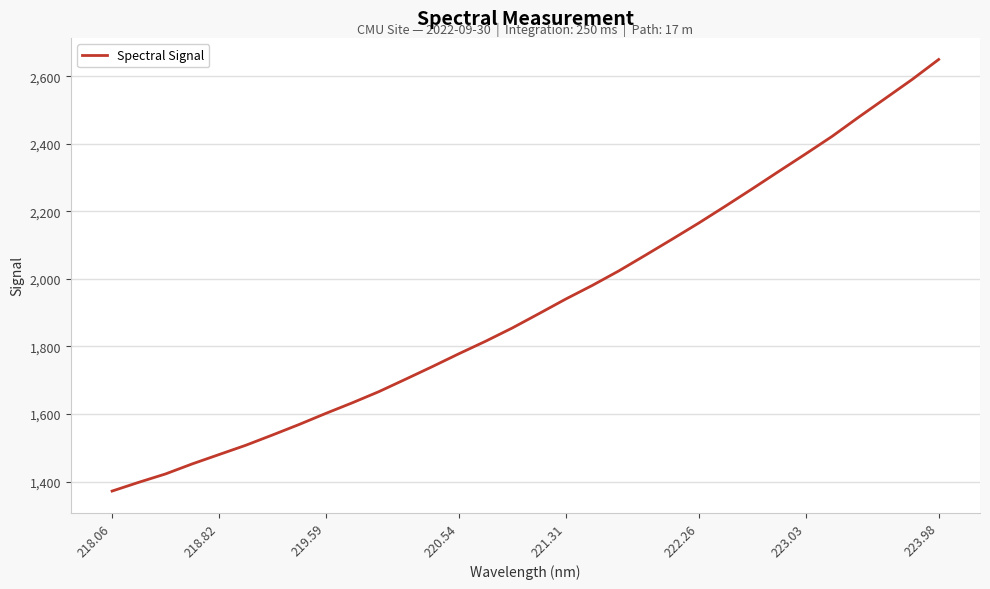

What is the smallest value displayed?

1371.9